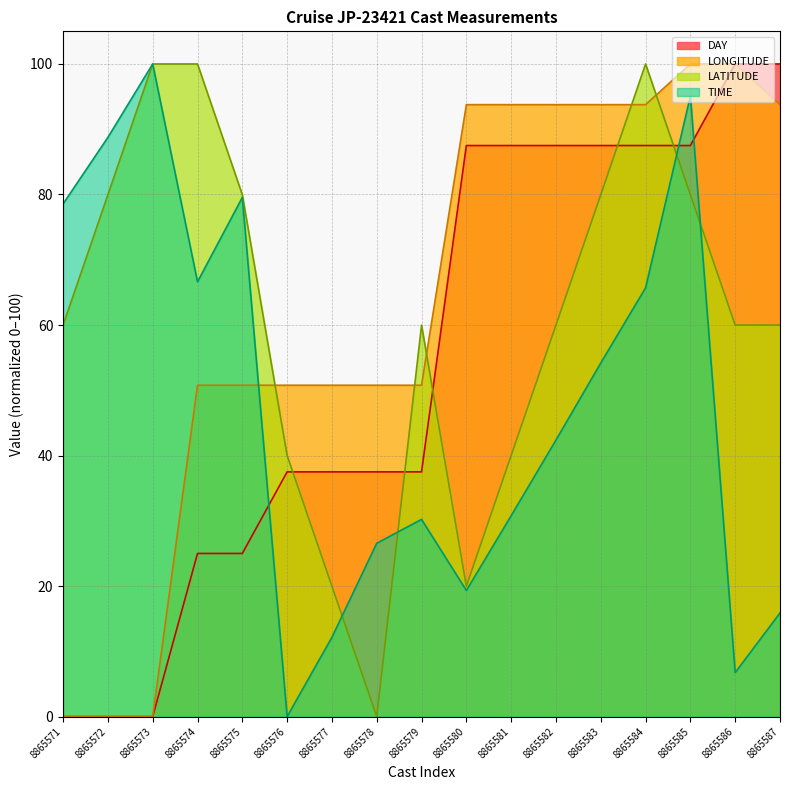

Rank the categories by TIME value from highest to lowest.

8865573, 8865585, 8865572, 8865575, 8865571, 8865574, 8865584, 8865583, 8865582, 8865581, 8865579, 8865578, 8865580, 8865587, 8865577, 8865586, 8865576